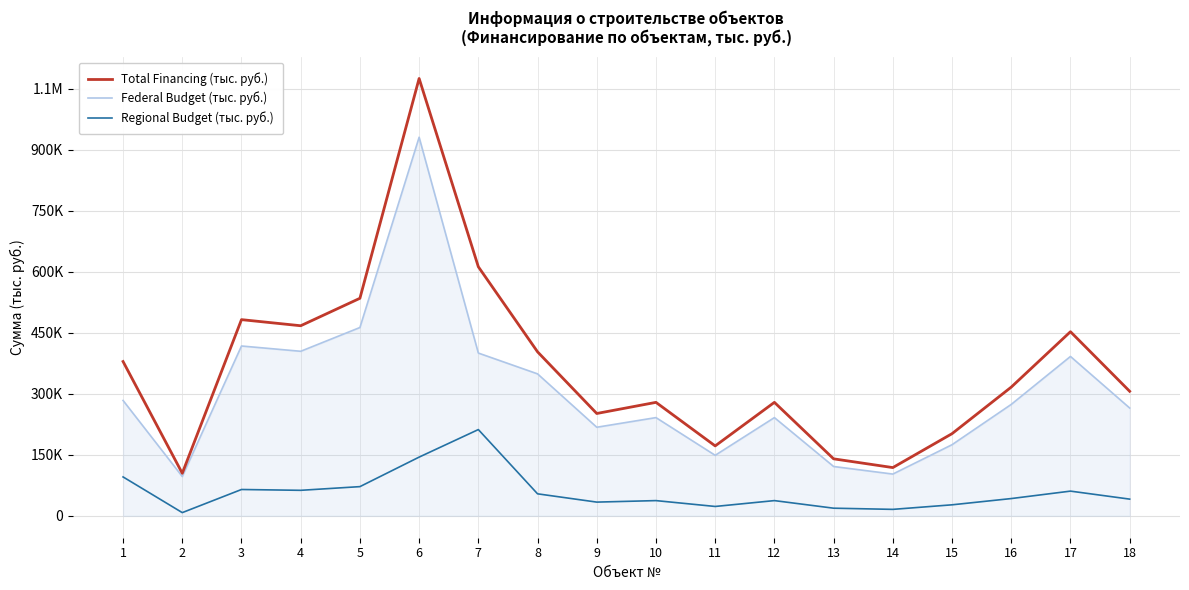

Is it true that Total Financing (тыс. руб.) equals 1075119.4 at 6?

True